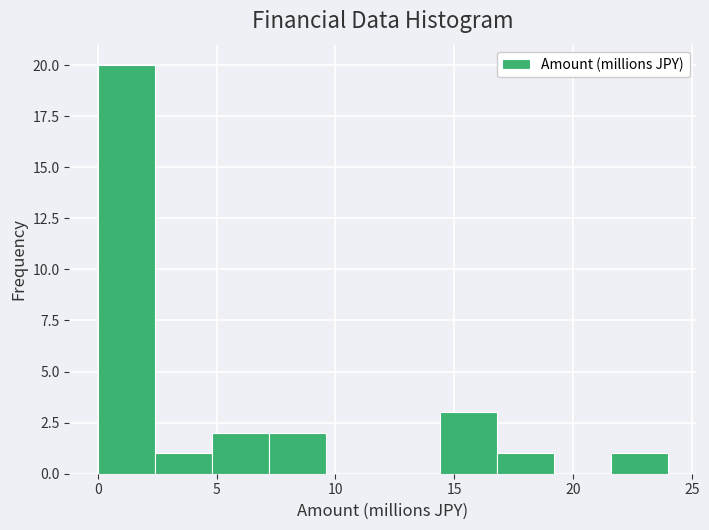

Over which range of the x-axis is the bar tallest?

0.0 to 2.4